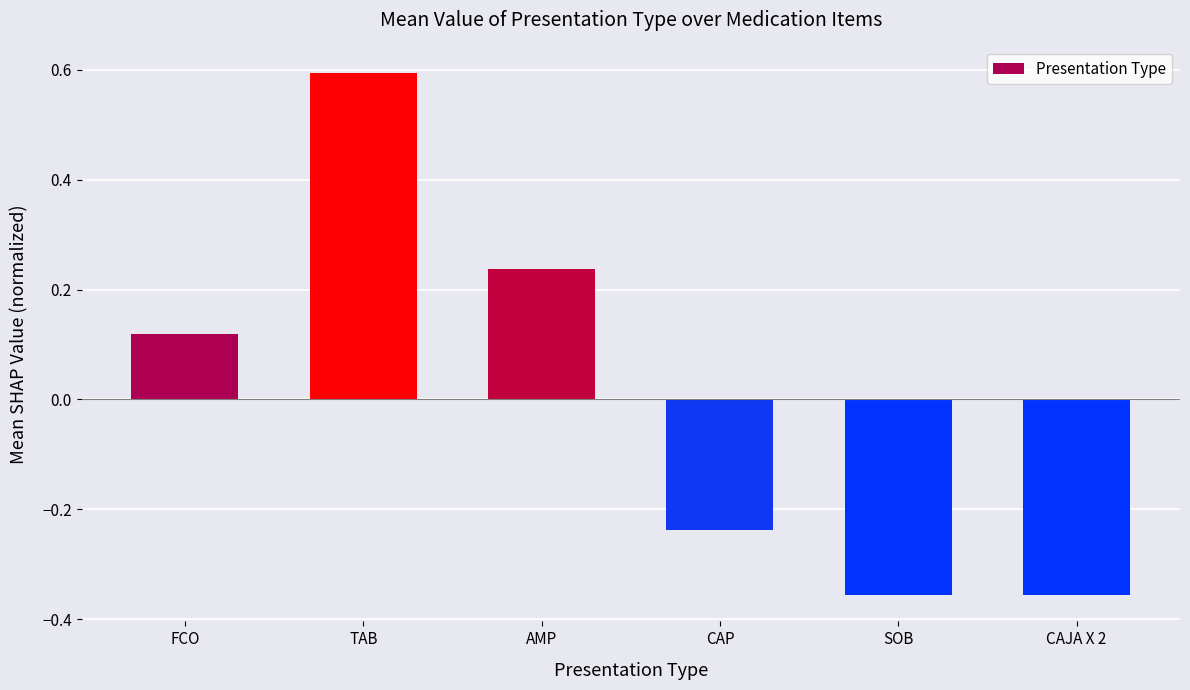

What position from the right is CAJA X 2?

1